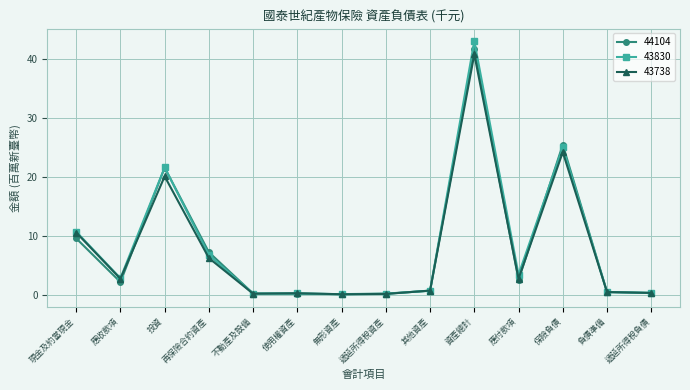

How many lines are shown in the chart?

3